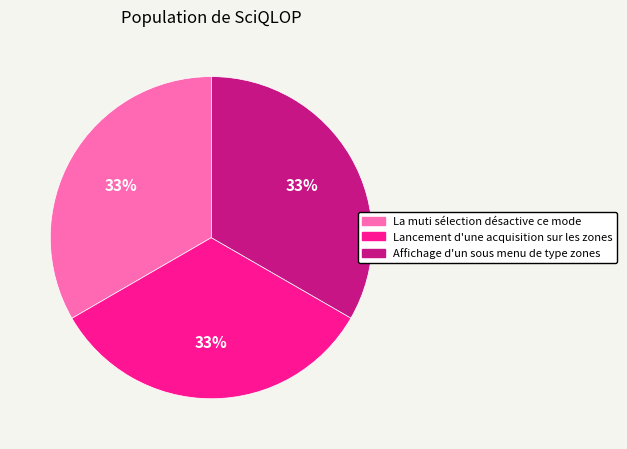

The Affichage d'un sous menu de type zones slice represents 26% of the pie. True or false?

False